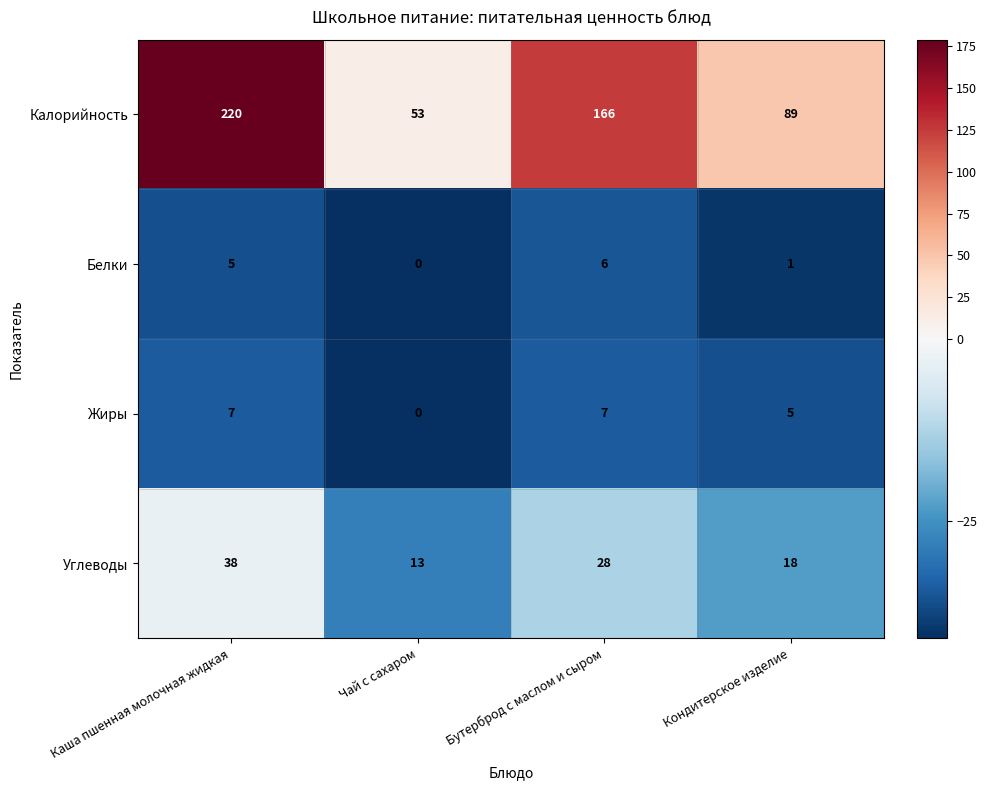

Reading left to right, what are all the values shown in this chart?

Калорийность: Каша пшенная молочная жидкая=220	Чай с сахаром=53	Бутерброд с маслом и сыром=166	Кондитерское изделие=89
Белки: Каша пшенная молочная жидкая=5	Чай с сахаром=0	Бутерброд с маслом и сыром=6	Кондитерское изделие=1
Жиры: Каша пшенная молочная жидкая=7	Чай с сахаром=0	Бутерброд с маслом и сыром=7	Кондитерское изделие=5
Углеводы: Каша пшенная молочная жидкая=38	Чай с сахаром=13	Бутерброд с маслом и сыром=28	Кондитерское изделие=18